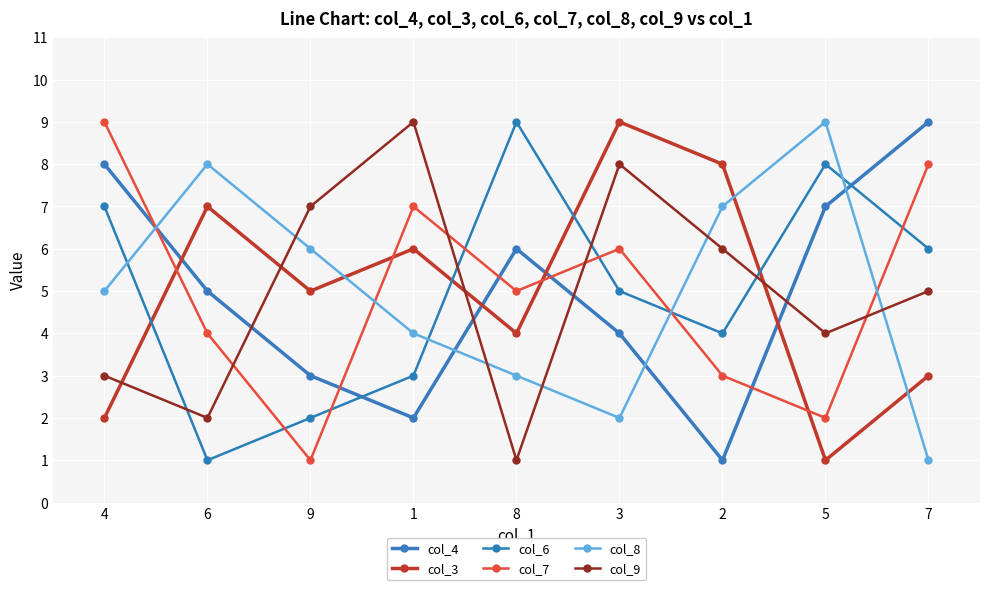

True or false: col_6 and col_4 cross at least once.

True